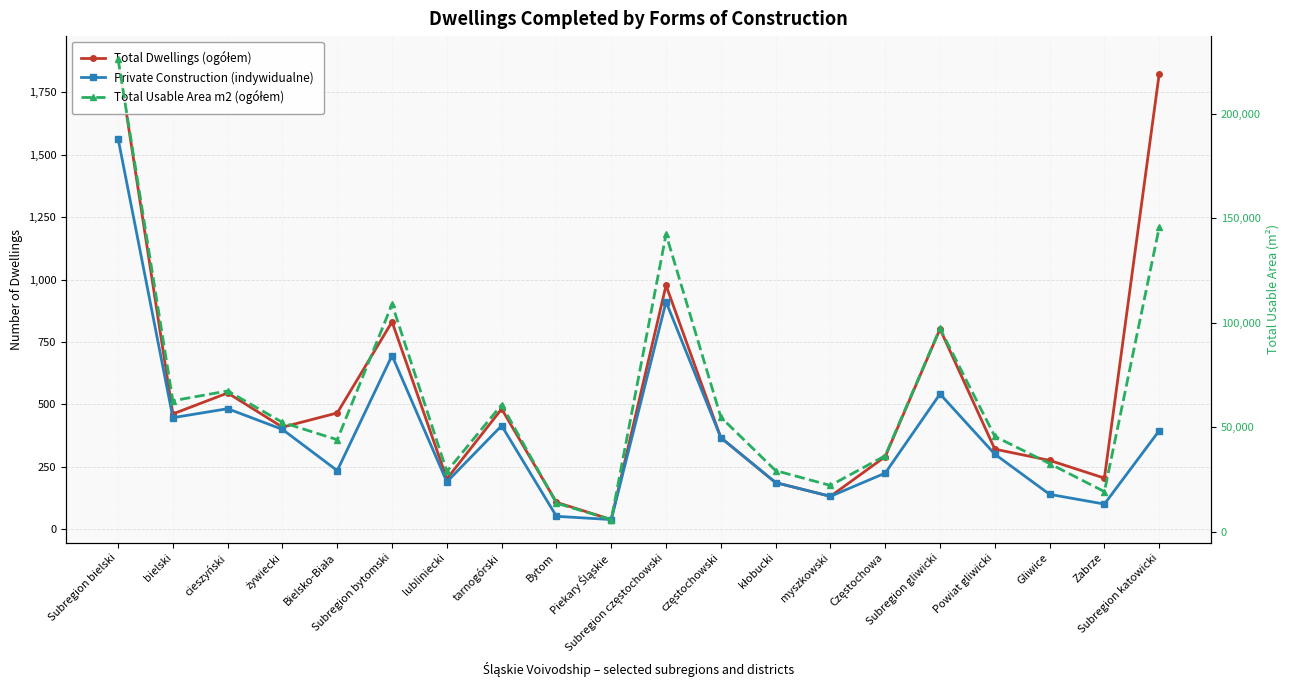

How many interior local valleys does the Total Usable Area m2 (ogółem) series have?

6